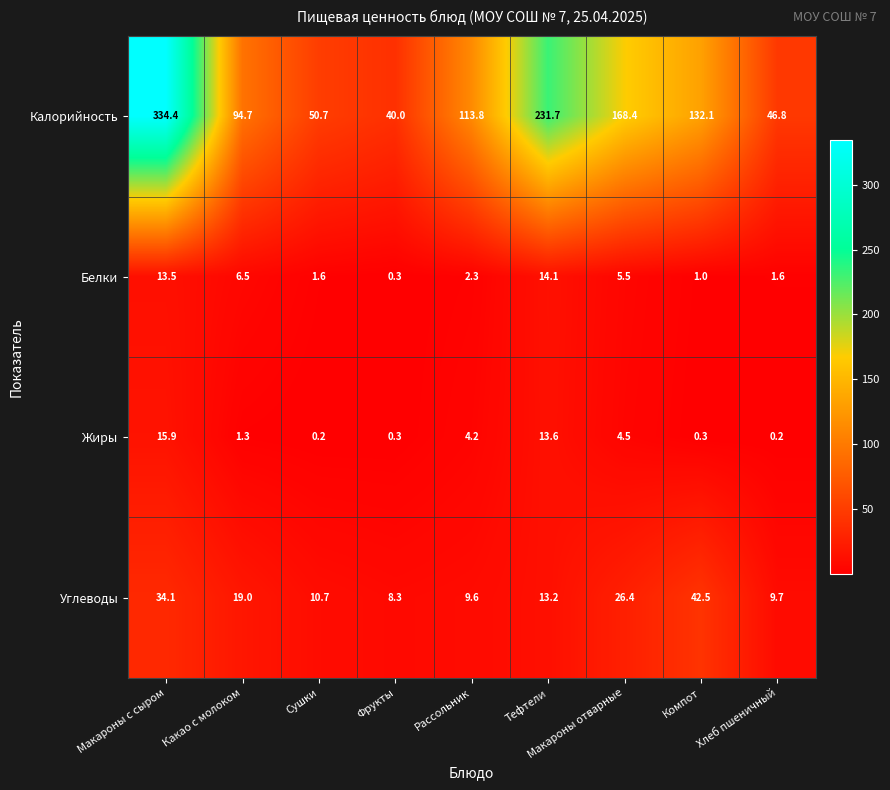

The Белки series shows 1.6 at Хлеб пшеничный. True or false?

True